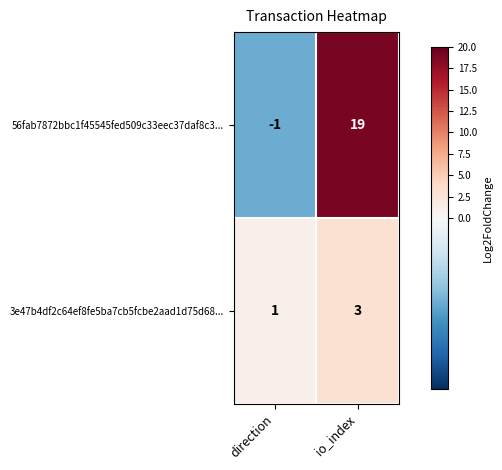

What is the spread (max minus min) of values at direction?

2